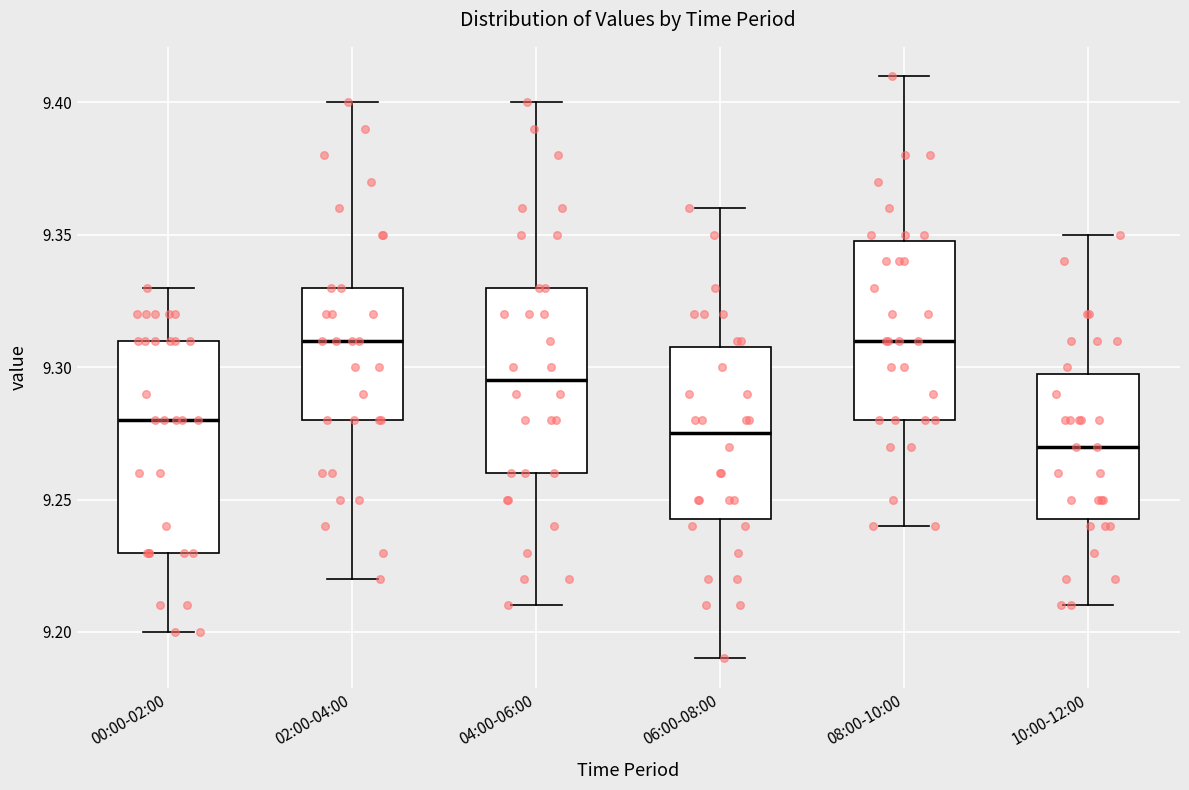

Reading left to right, transcribe this box plot: for each box, give where its median line is, the range the box spans, and where its two whiskers end, as read against the y-axis. The values are not printed on the chart, so give them approximately, as read against the axis.

00:00-02:00: median 9.280, box 9.230 to 9.310, whiskers 9.200 to 9.330
02:00-04:00: median 9.310, box 9.280 to 9.330, whiskers 9.220 to 9.400
04:00-06:00: median 9.295, box 9.260 to 9.330, whiskers 9.210 to 9.400
06:00-08:00: median 9.275, box 9.245 to 9.310, whiskers 9.190 to 9.360
08:00-10:00: median 9.310, box 9.280 to 9.350, whiskers 9.240 to 9.410
10:00-12:00: median 9.270, box 9.245 to 9.300, whiskers 9.210 to 9.350